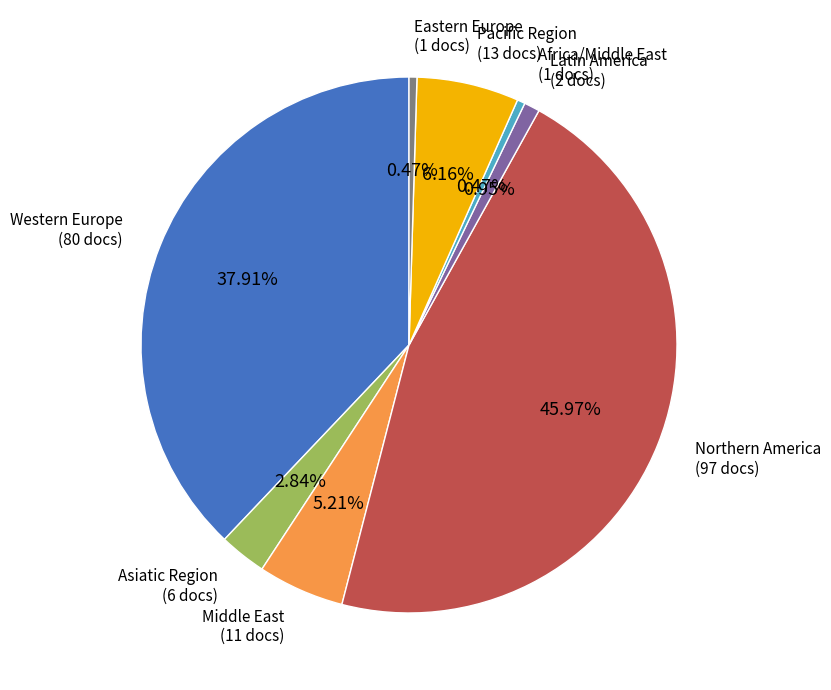

Does any single category account for the majority?

No